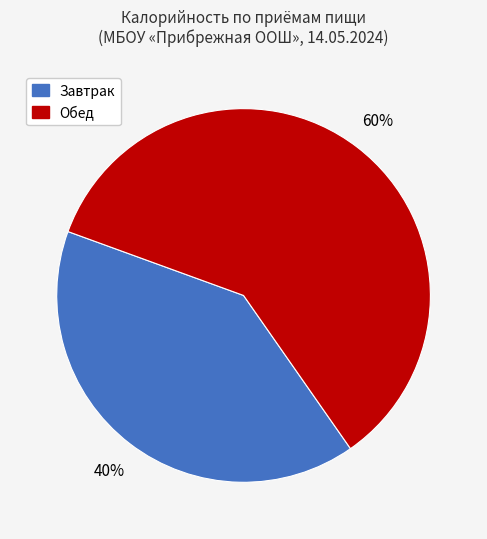

Is there a majority slice in this chart?

Yes